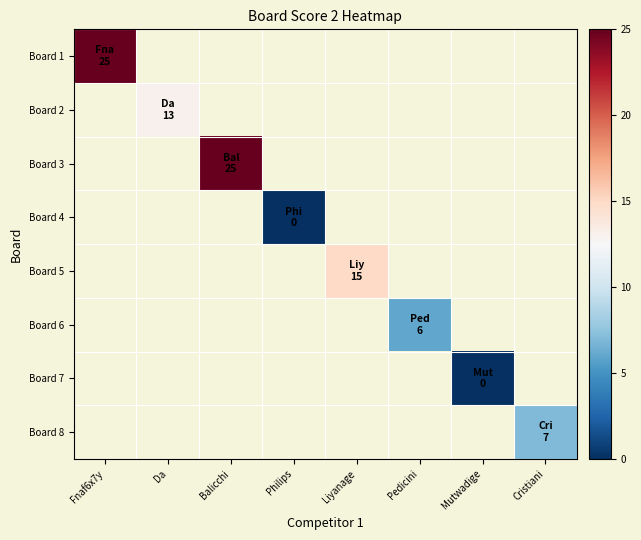

Which category has the highest value in the Board 1 series?

Fnaf6x7y